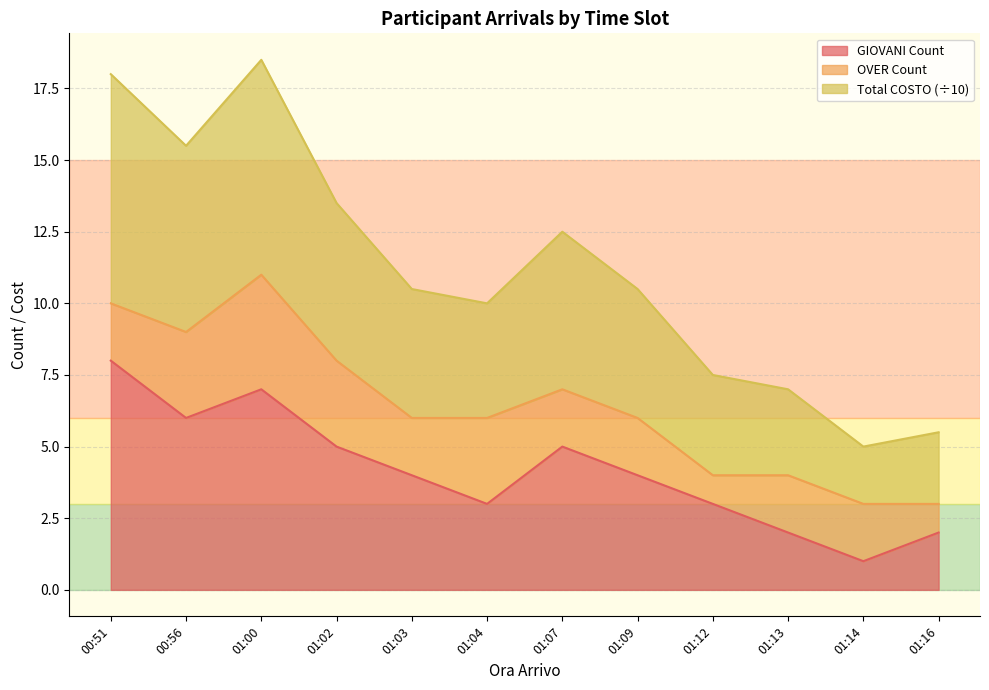

How many values in the Total COSTO series are below 10?

4